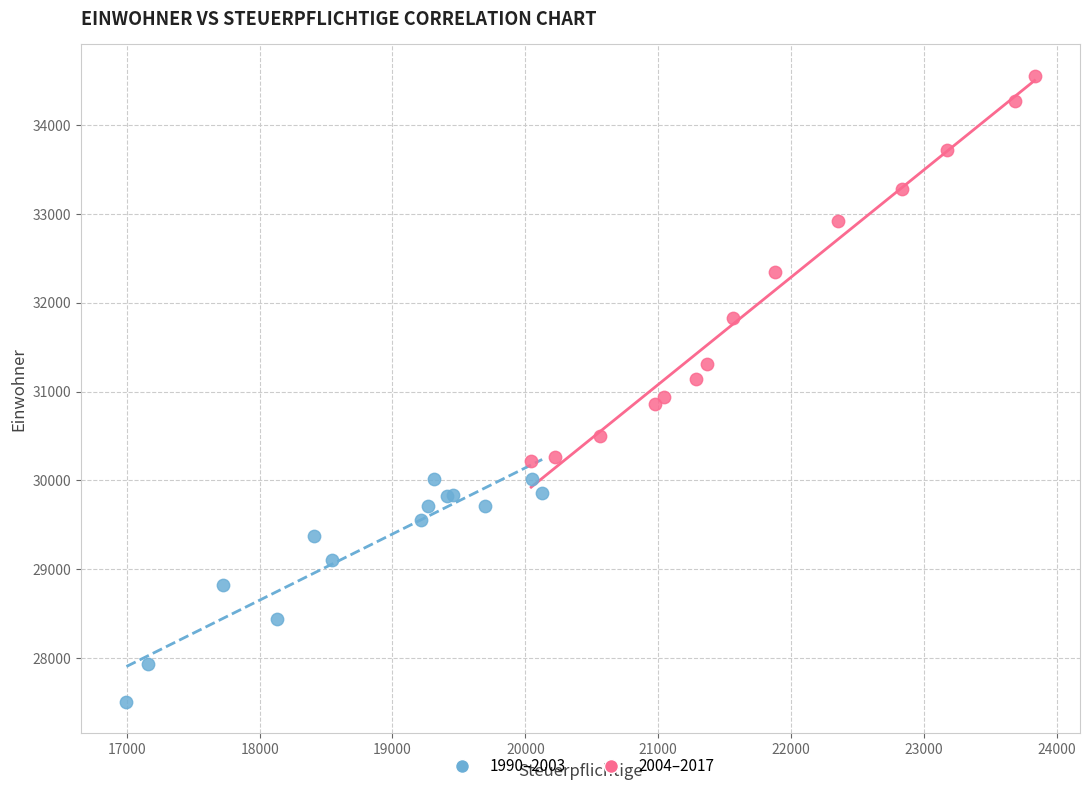

Which series contains the lowest Y value?

1990–2003